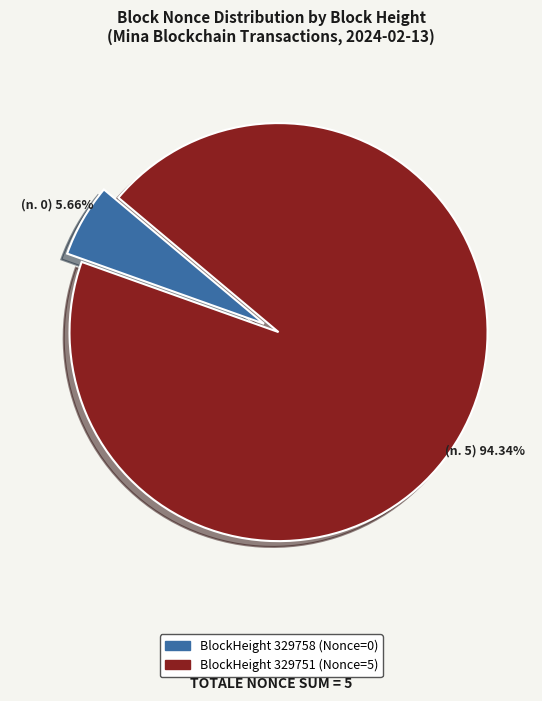

Does any single category account for the majority?

Yes